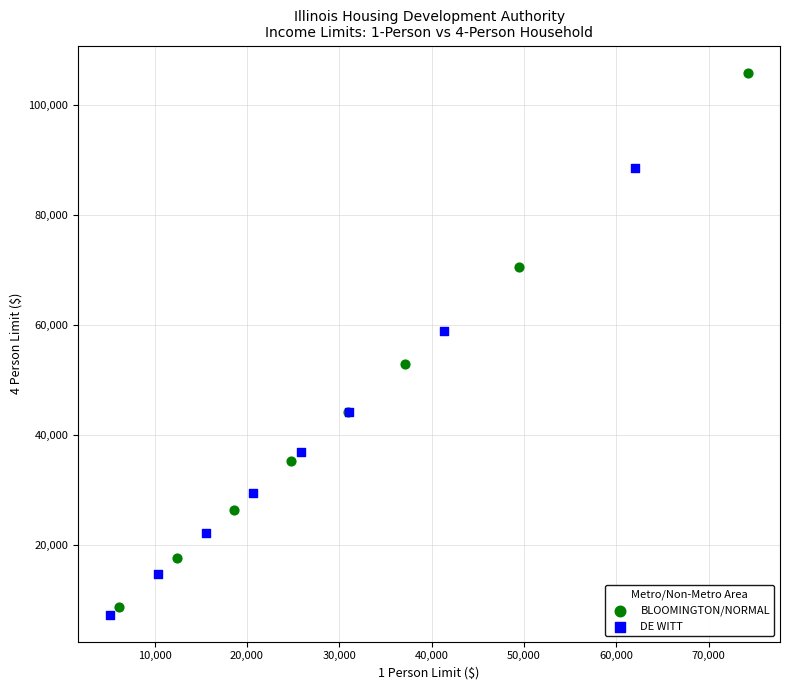

Which series has the largest Y range (max minus min)?

BLOOMINGTON/NORMAL